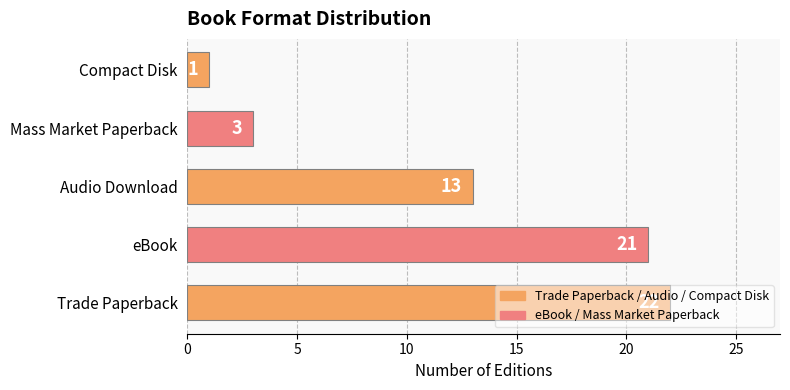

Rank the categories by value from lowest to highest.

Compact Disk, Mass Market Paperback, Audio Download, eBook, Trade Paperback